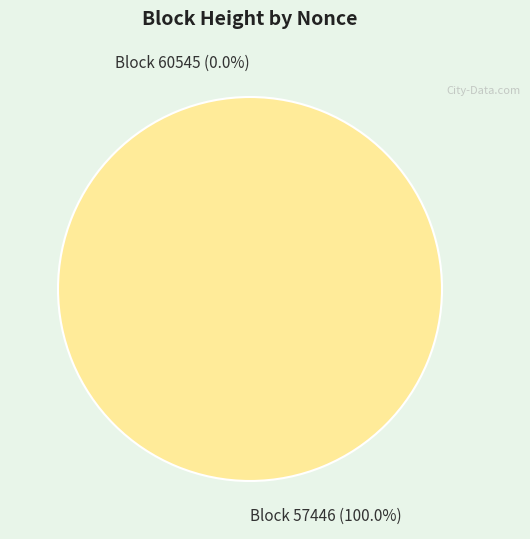

The 60545 slice represents 0% of the pie. True or false?

True